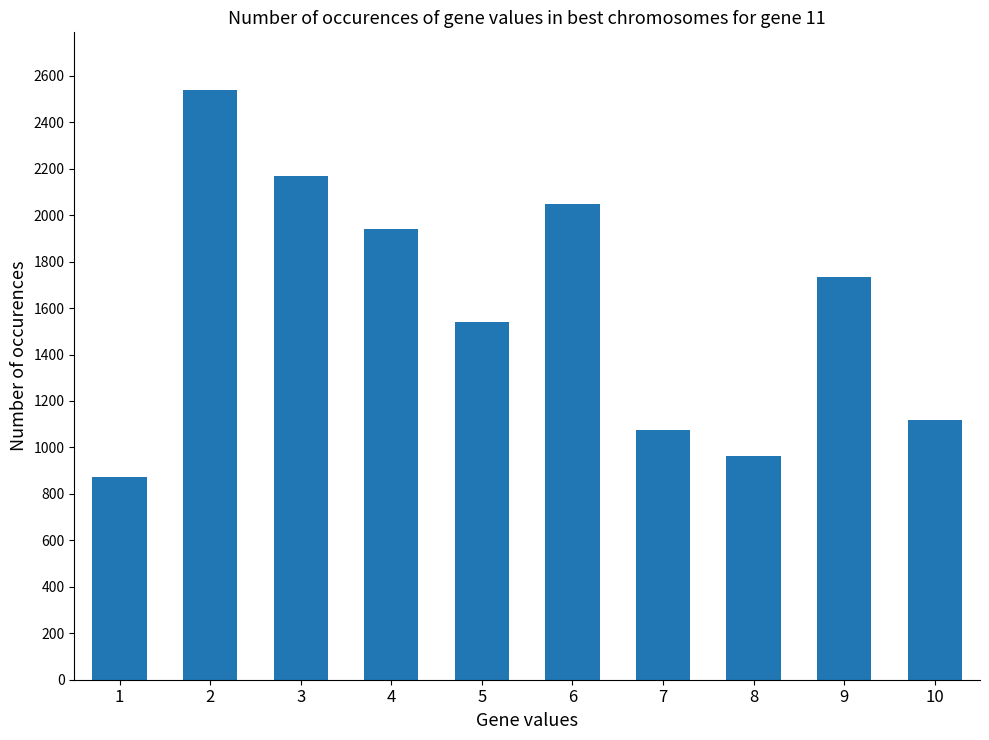

Reading left to right, transcribe all the data shown in this chart.

872	2537	2170	1941	1540	2050	1077	965	1732	1119